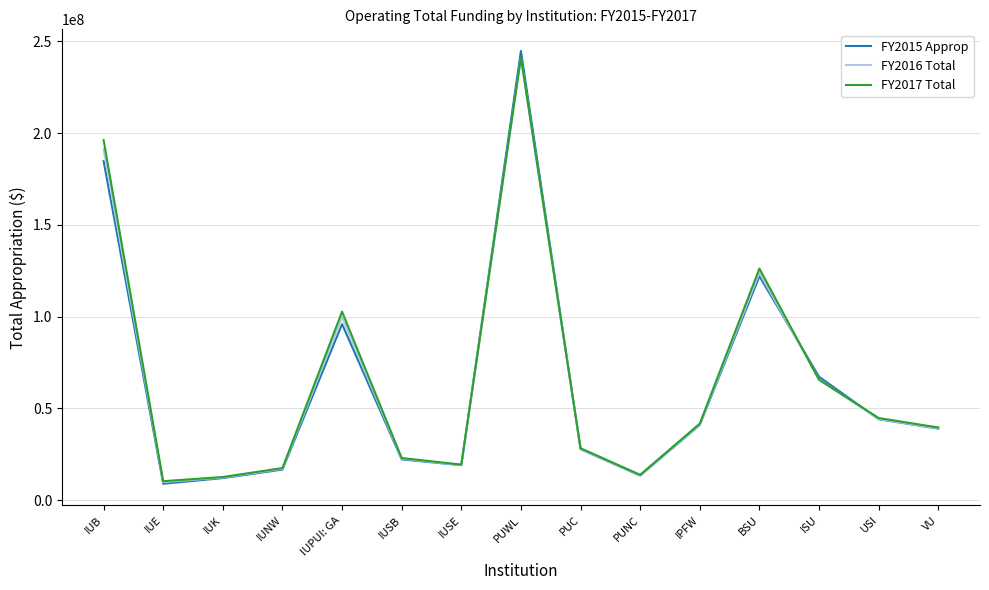

What are all the series names shown in the legend?

FY2015 Approp, FY2016 Total, FY2017 Total